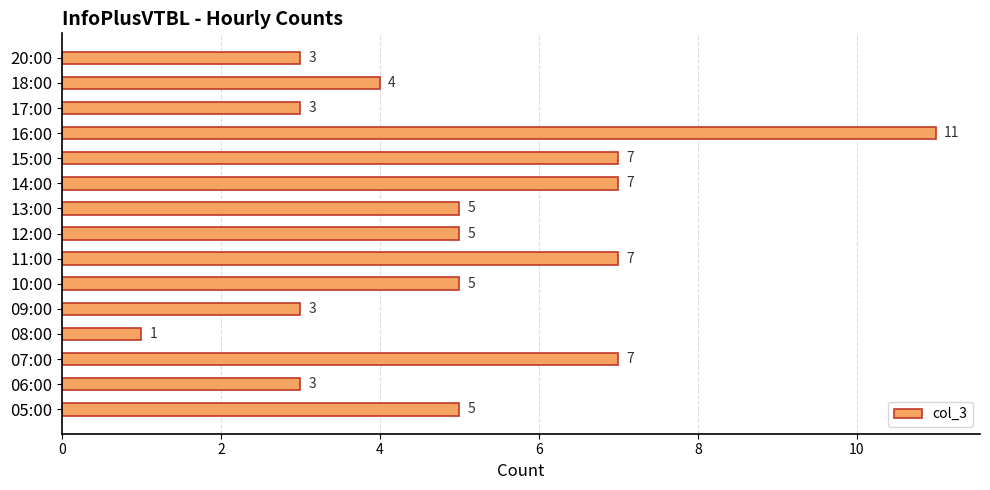

What is the average value?

5